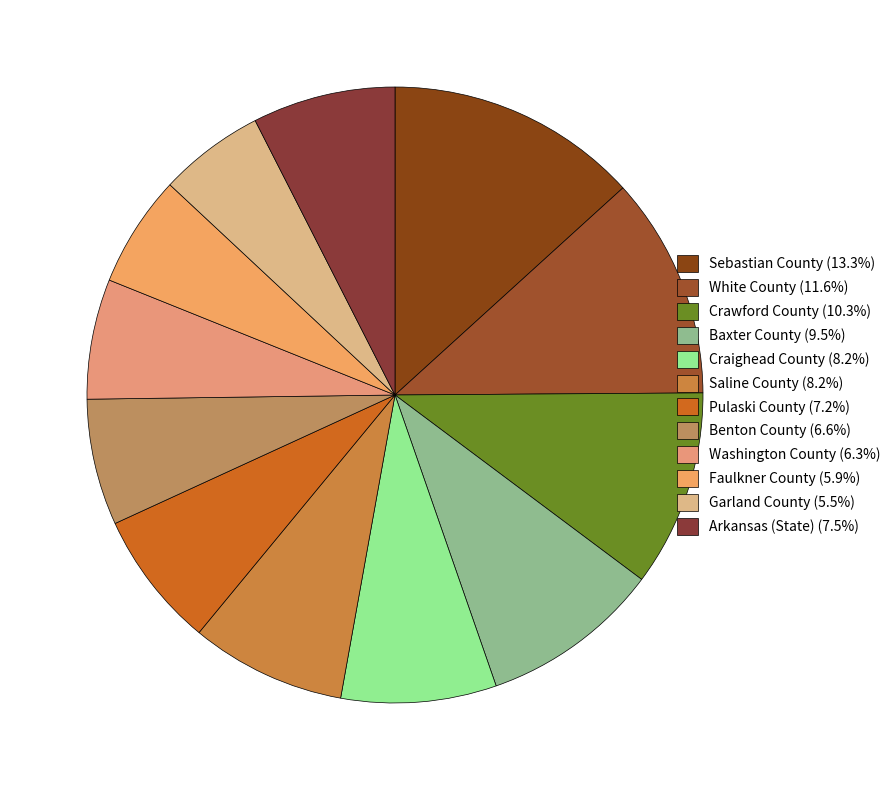

Rank the categories by value from highest to lowest.

Sebastian County, White County, Crawford County, Baxter County, Craighead County, Saline County, Arkansas (State), Pulaski County, Benton County, Washington County, Faulkner County, Garland County